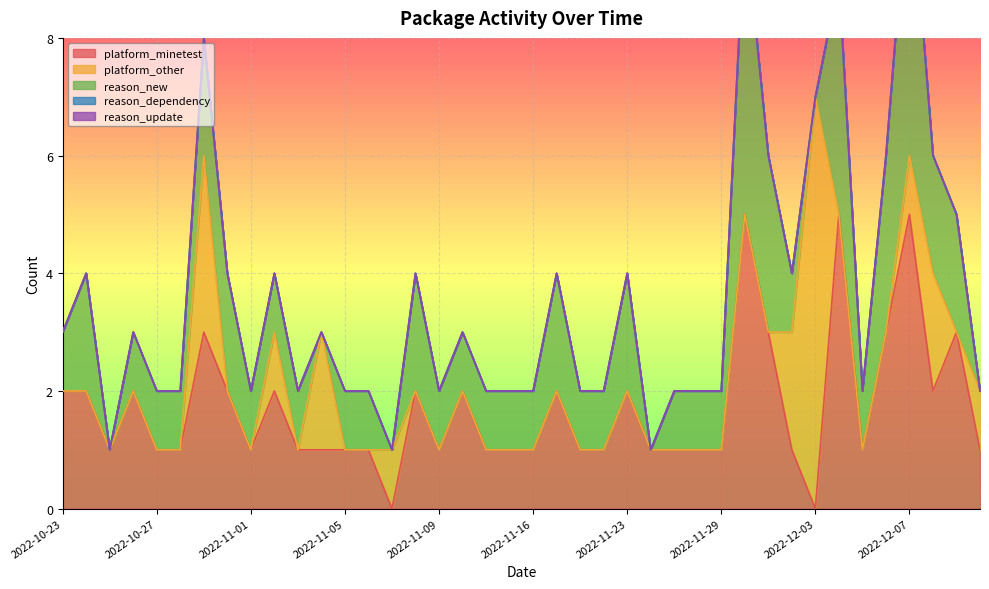

Where is the first local maximum for reason_new?

2022-10-24